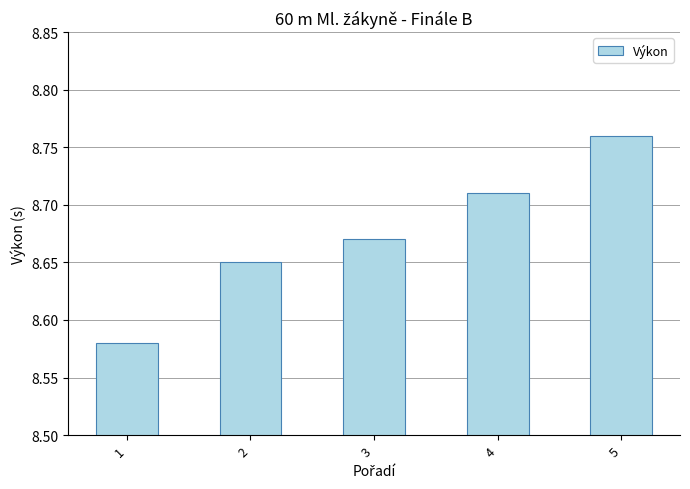

Is it true that the value at 4 is 13.6?

False